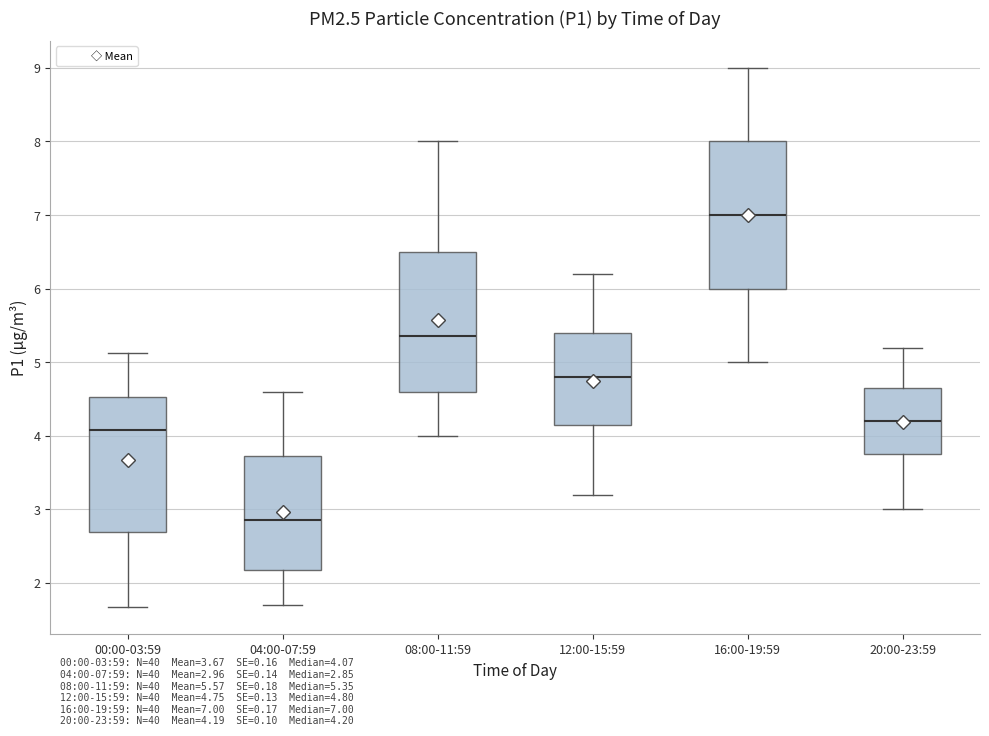

Where does the upper whisker of the box for 00:00-03:59 end on the y-axis? The values are not printed on the chart, so give them approximately, as read against the axis.

5.1